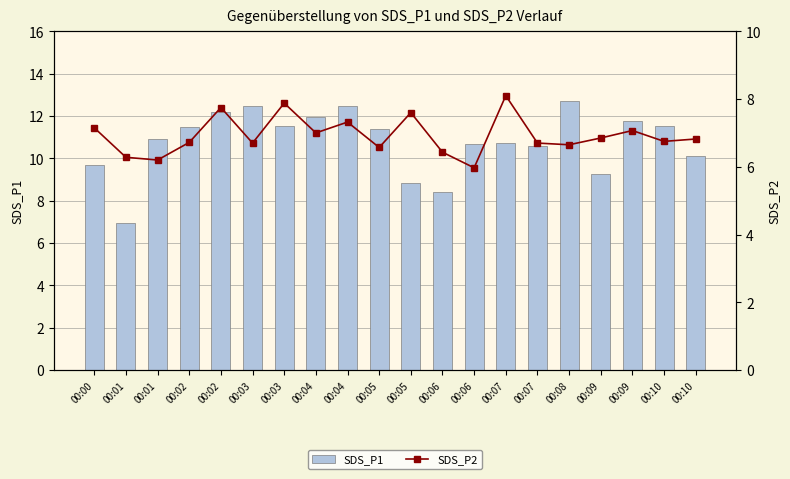

How many groups of bars are there?

20